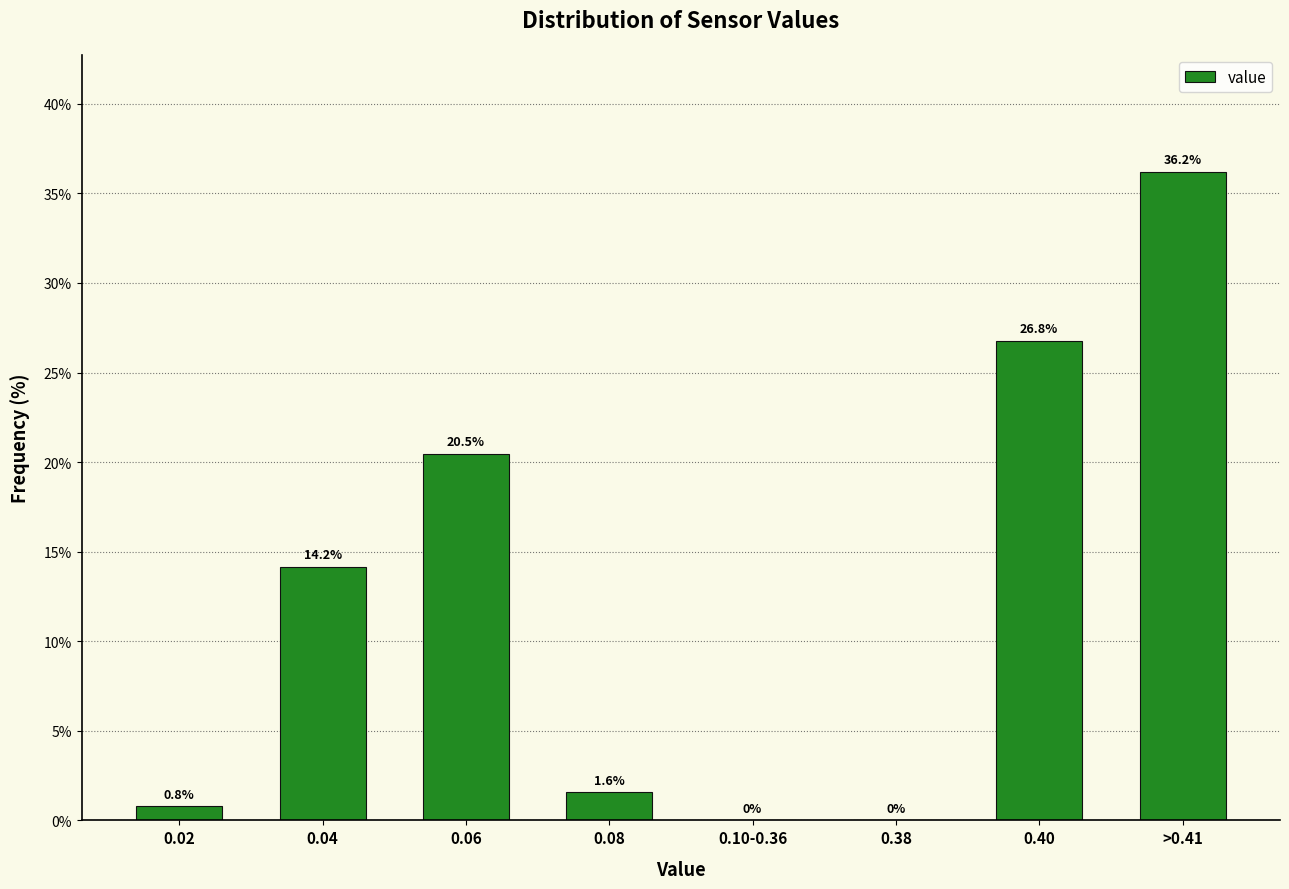

Reading left to right, transcribe all the data shown in this chart.

0.02=0.8	0.04=14.2	0.06=20.5	0.08=1.6	0.10-0.36=0.0	0.38=0.0	0.40=26.8	>0.41=36.2